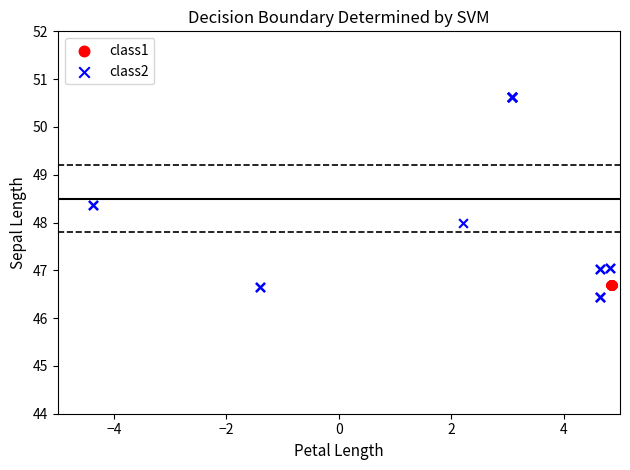

Which series reaches the maximum Y coordinate?

class2